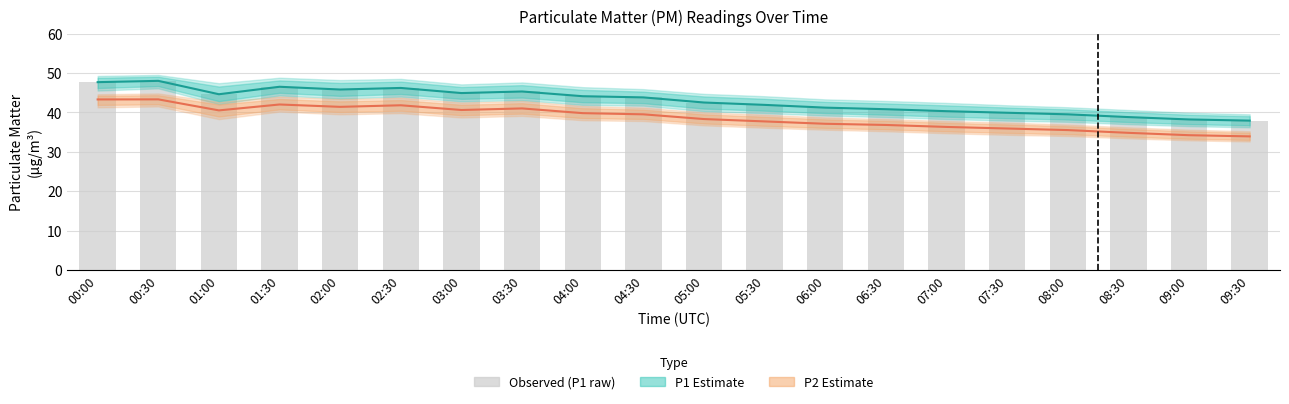

At 00:30, list the series in order from smallest to largest.

P2 Estimate, P1 Estimate, Observed (P1 raw)